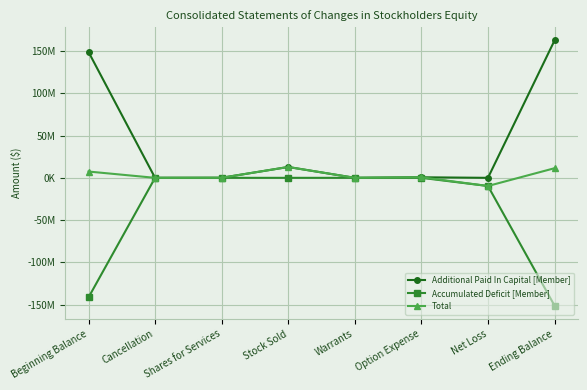

What is the approximate value of Accumulated Deficit [Member] at Ending Balance, to the nearest 100?

-150961900